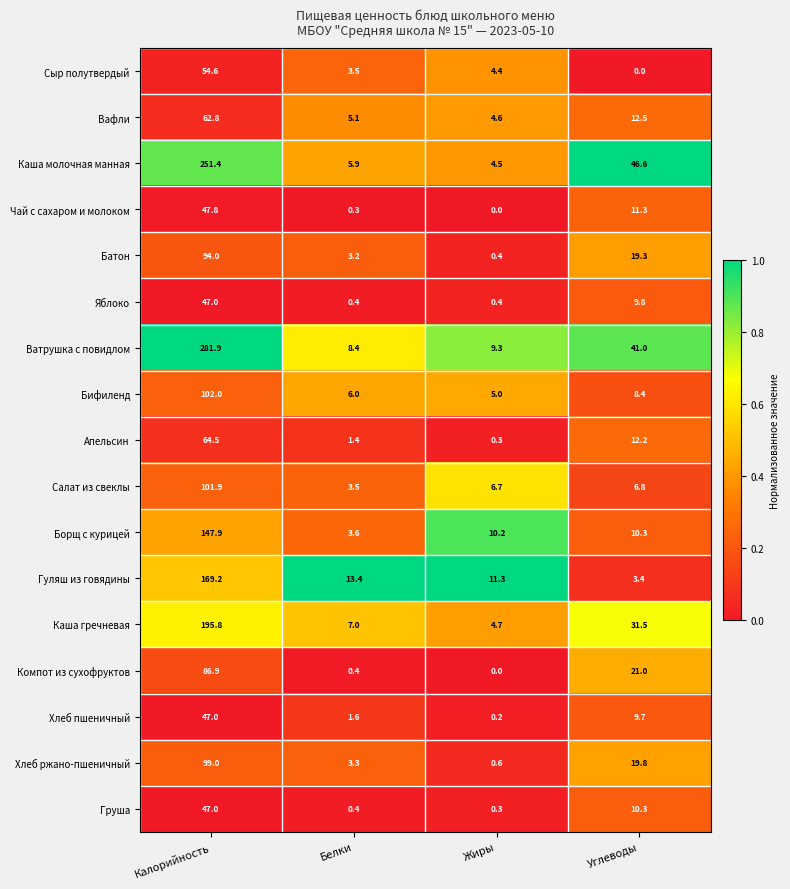

Which series has the largest total across all categories?

Ватрушка с повидлом